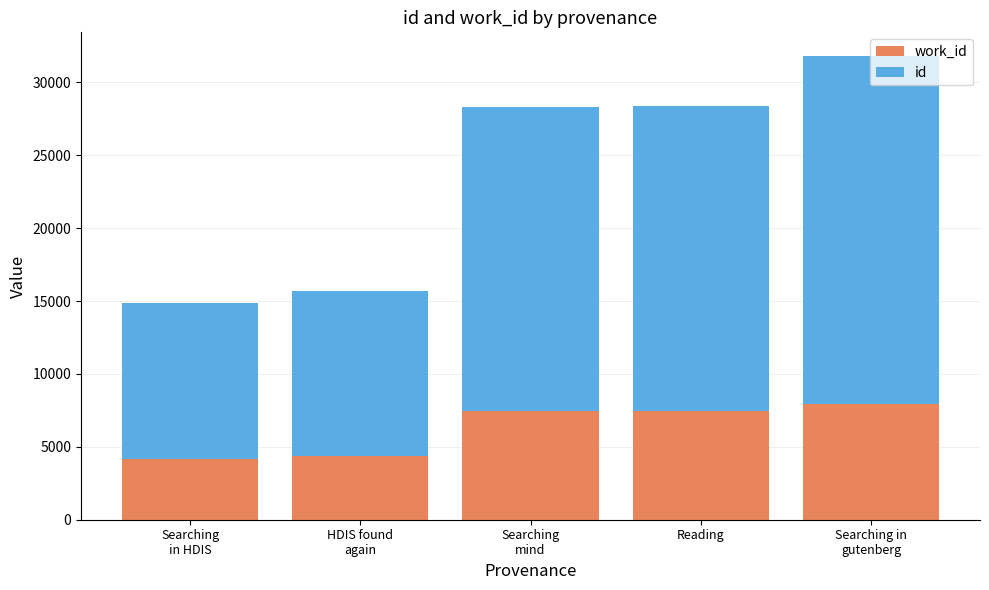

What is the total value across all series at Reading?

28369